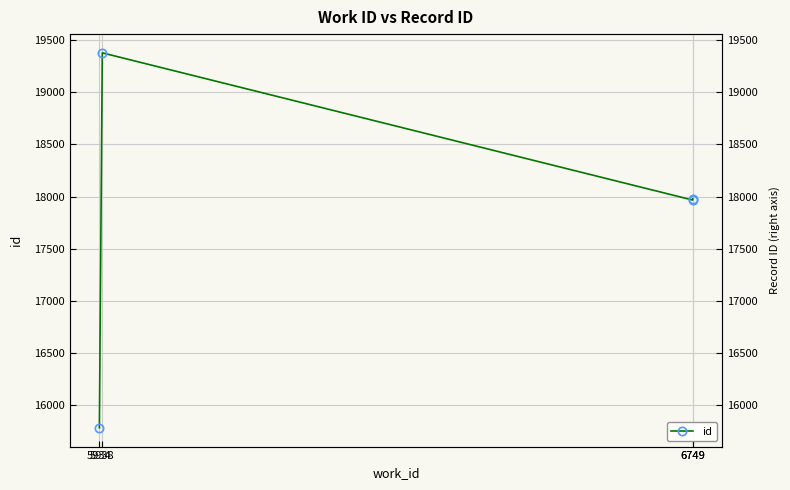

What is the maximum value shown in the chart?

19381